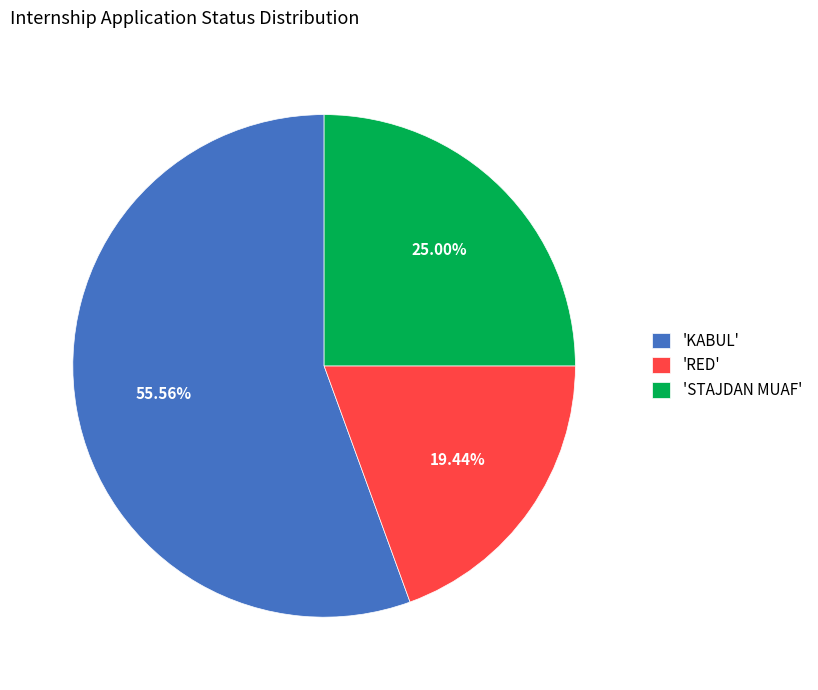

Combined, do 'RED' and 'KABUL' account for over 50%?

Yes